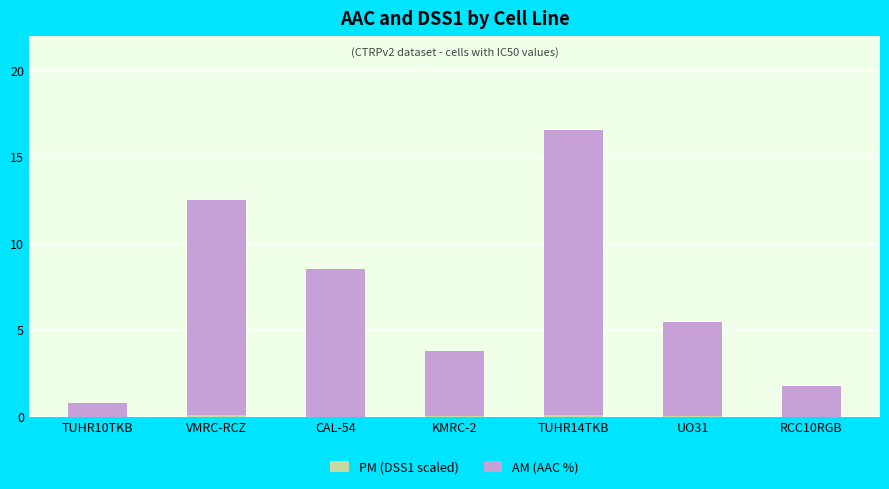

At which category is the sum across all series the highest?

TUHR14TKB